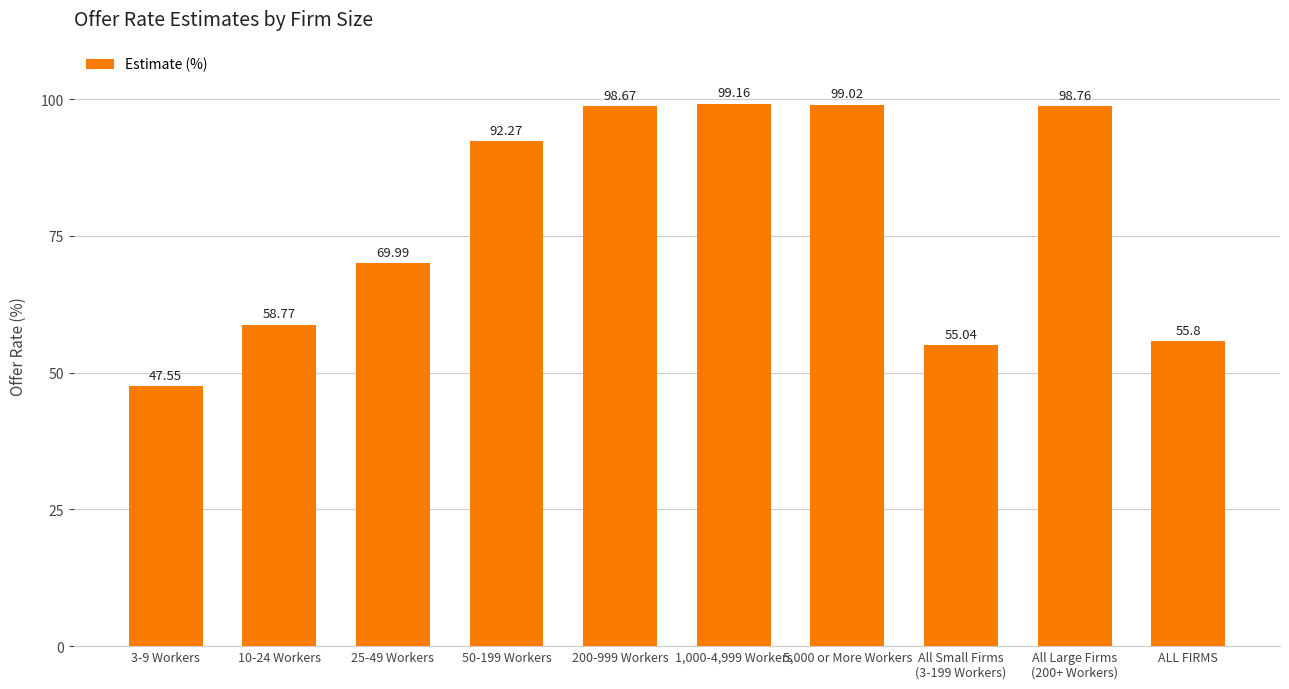

What is the label of the 1st bar from the right?

ALL FIRMS